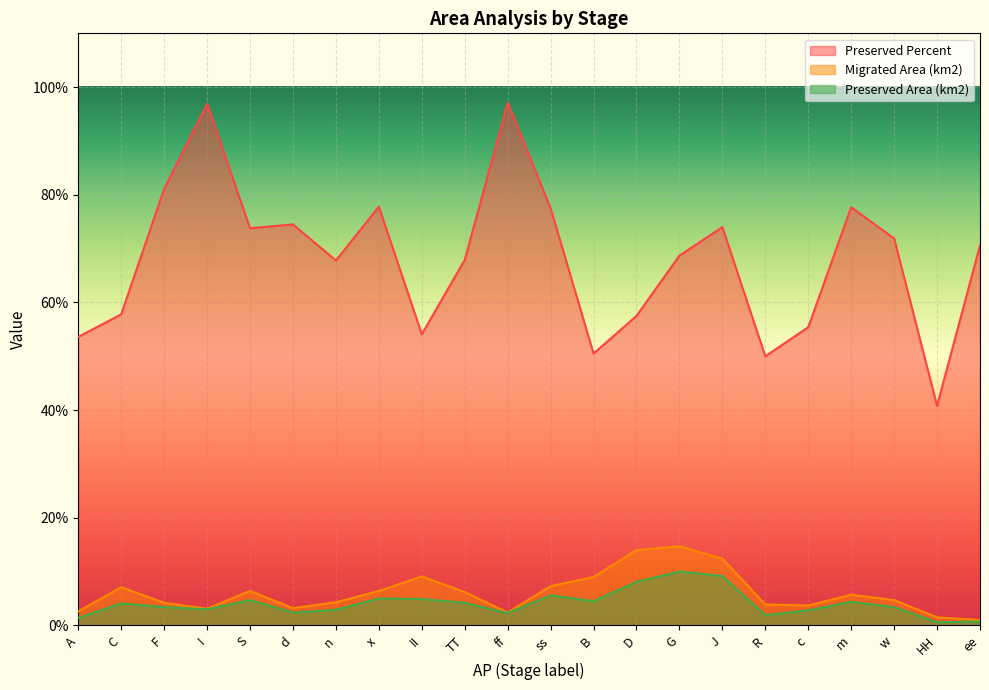

Rank the series at II from highest to lowest value.

Preserved Percent, Migrated Area (km2), Preserved Area (km2)